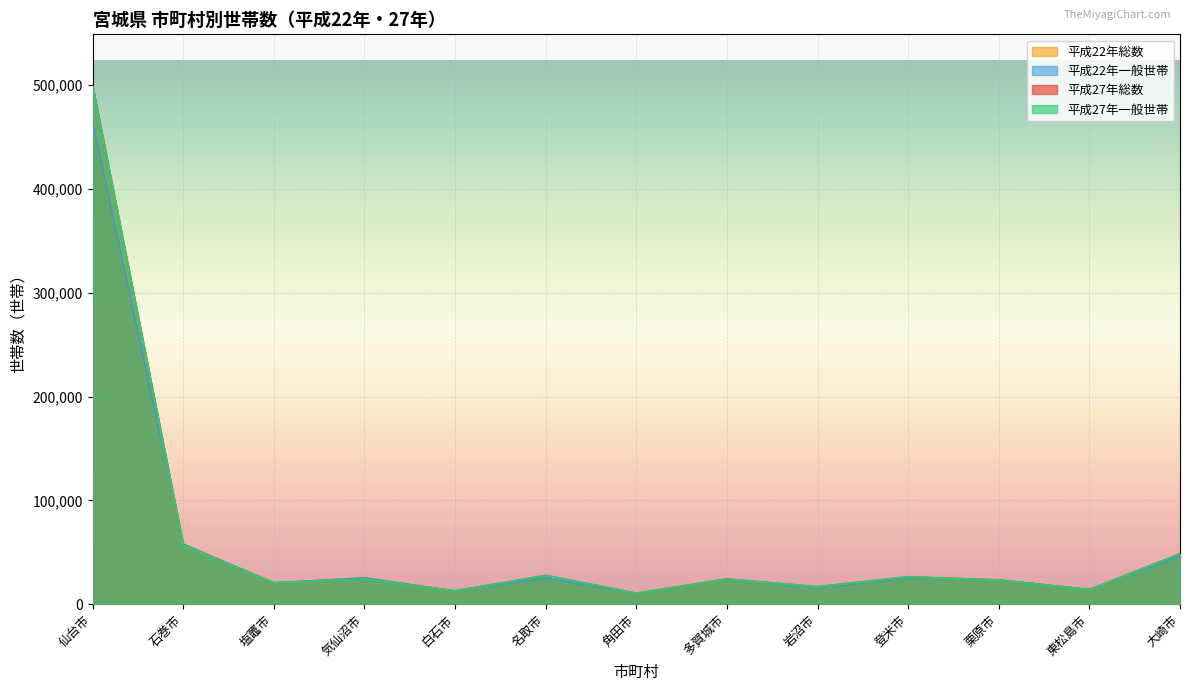

Where do 平成27年一般世帯 and 平成22年総数 first cross each other?

仙台市 and 石巻市